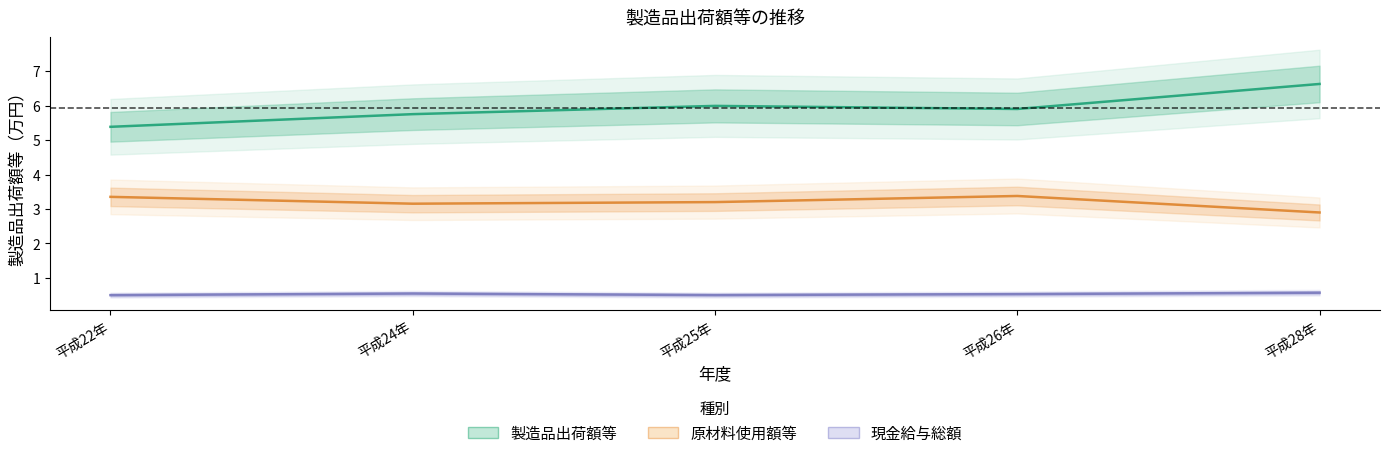

Reading right to left, what are all the values shown in this chart?

現金給与総額: 平成28年=0.6	平成26年=0.5	平成25年=0.5	平成24年=0.5	平成22年=0.5
原材料使用額等: 平成28年=2.9	平成26年=3.4	平成25年=3.2	平成24年=3.2	平成22年=3.4
製造品出荷額等: 平成28年=6.6	平成26年=5.9	平成25年=6.0	平成24年=5.8	平成22年=5.4